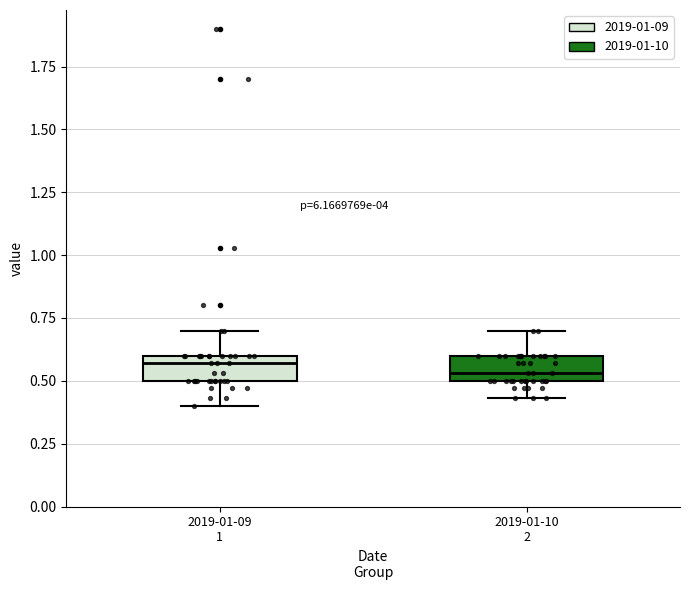

Reading left to right, transcribe this box plot: for each box, give where its median line is, the range the box spans, and where its two whiskers end, as read against the y-axis. The values are not printed on the chart, so give them approximately, as read against the axis.

2019-01-09 1: median 0.55, box 0.50 to 0.60, whiskers 0.40 to 0.70
2019-01-10 2: median 0.55, box 0.50 to 0.60, whiskers 0.45 to 0.70